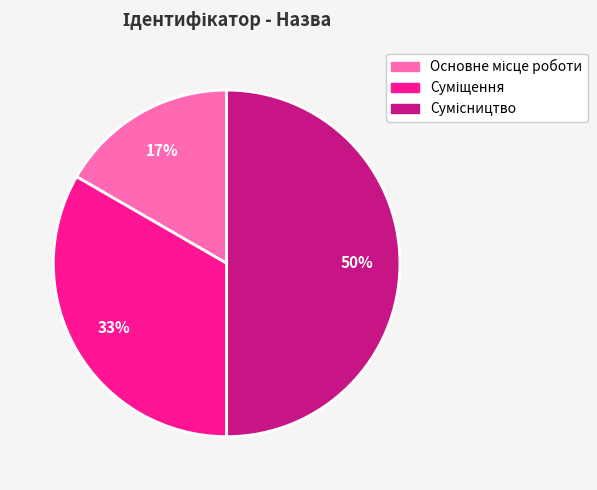

To the nearest percent, what is the average slice percentage?

33%